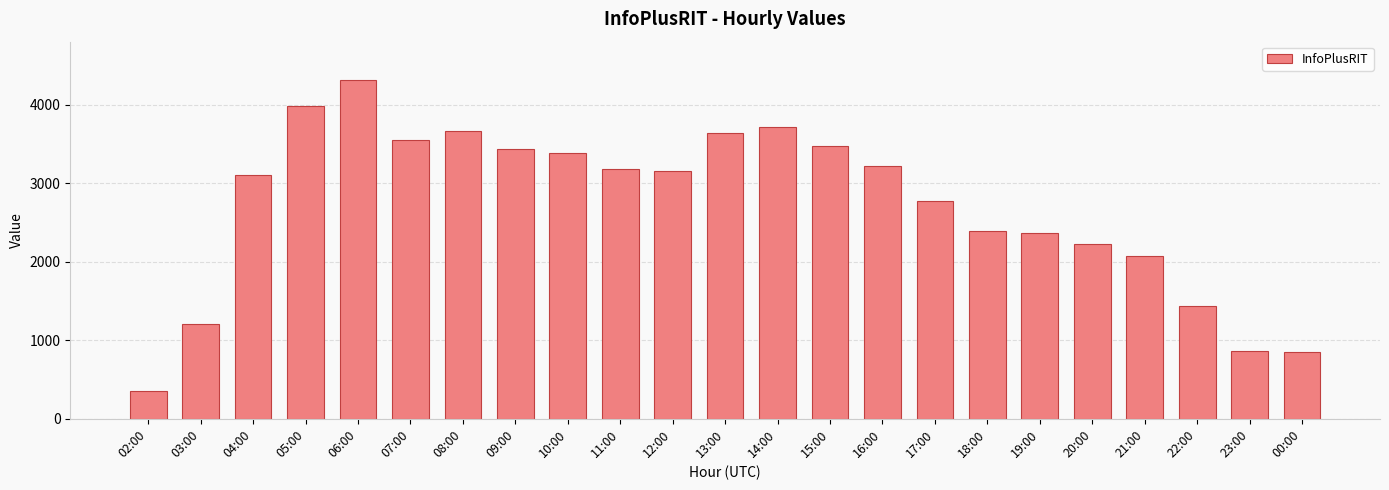

Is it true that the value at 04:00 is 3100?

True